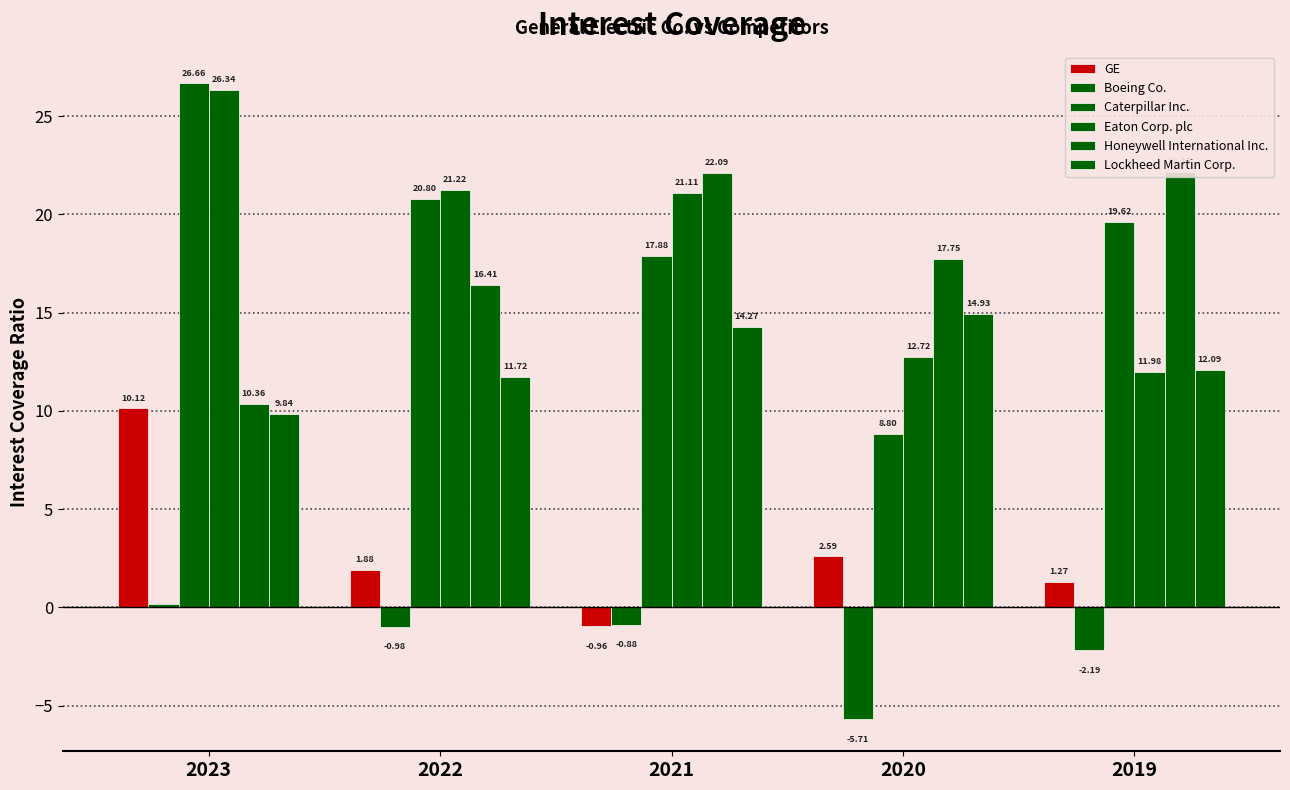

What is the value of the Caterpillar Inc. bar at the 3rd from the left?

17.9